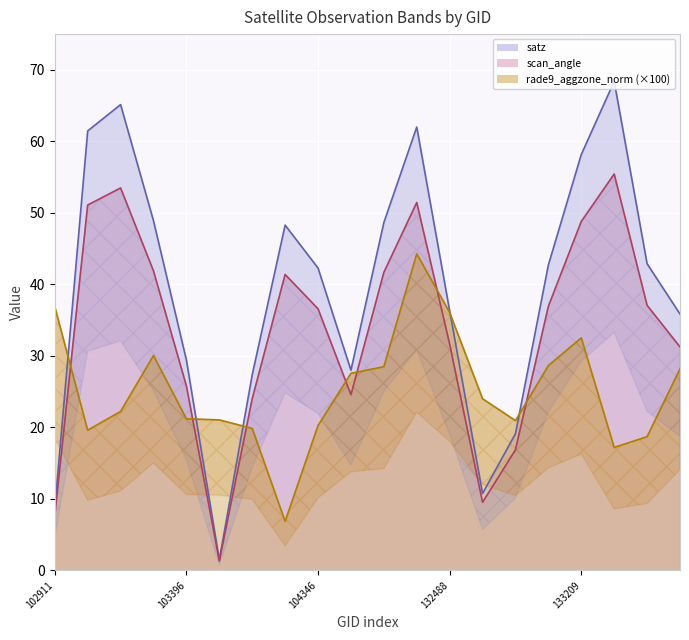

Reading left to right, transcribe all the data shown in this chart.

satz: 102911=8.7	103160=61.5	103270=65.1	103278=48.9	103396=29.4	103515=1.5	103634=27.4	103752=48.3	104346=42.3	131947=28.0	132123=48.6	132296=62.0	132488=36.3	132669=10.8	132847=19.1	133027=42.7	133209=58.2	133392=68.4	133404=42.9	133946=35.9
scan_angle: 102911=7.7	103160=51.1	103270=53.5	103278=41.9	103396=25.8	103515=1.3	103634=24.0	103752=41.4	104346=36.6	131947=24.6	132123=41.7	132296=51.5	132488=31.6	132669=9.5	132847=16.9	133027=36.9	133209=48.8	133392=55.4	133404=37.1	133946=31.2
rade9_aggzone_norm: 102911=36.9	103160=19.6	103270=22.2	103278=30.0	103396=21.2	103515=21.0	103634=19.9	103752=6.9	104346=20.2	131947=27.6	132123=28.5	132296=44.3	132488=36.1	132669=24.0	132847=20.9	133027=28.6	133209=32.5	133392=17.2	133404=18.7	133946=28.2